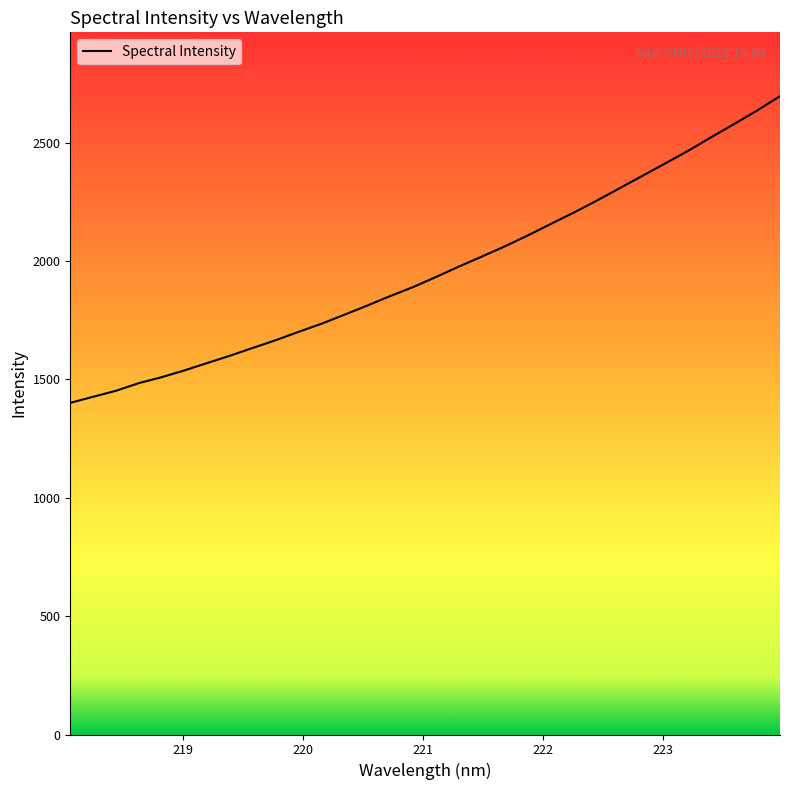

What is the maximum value shown in the chart?

2696.7